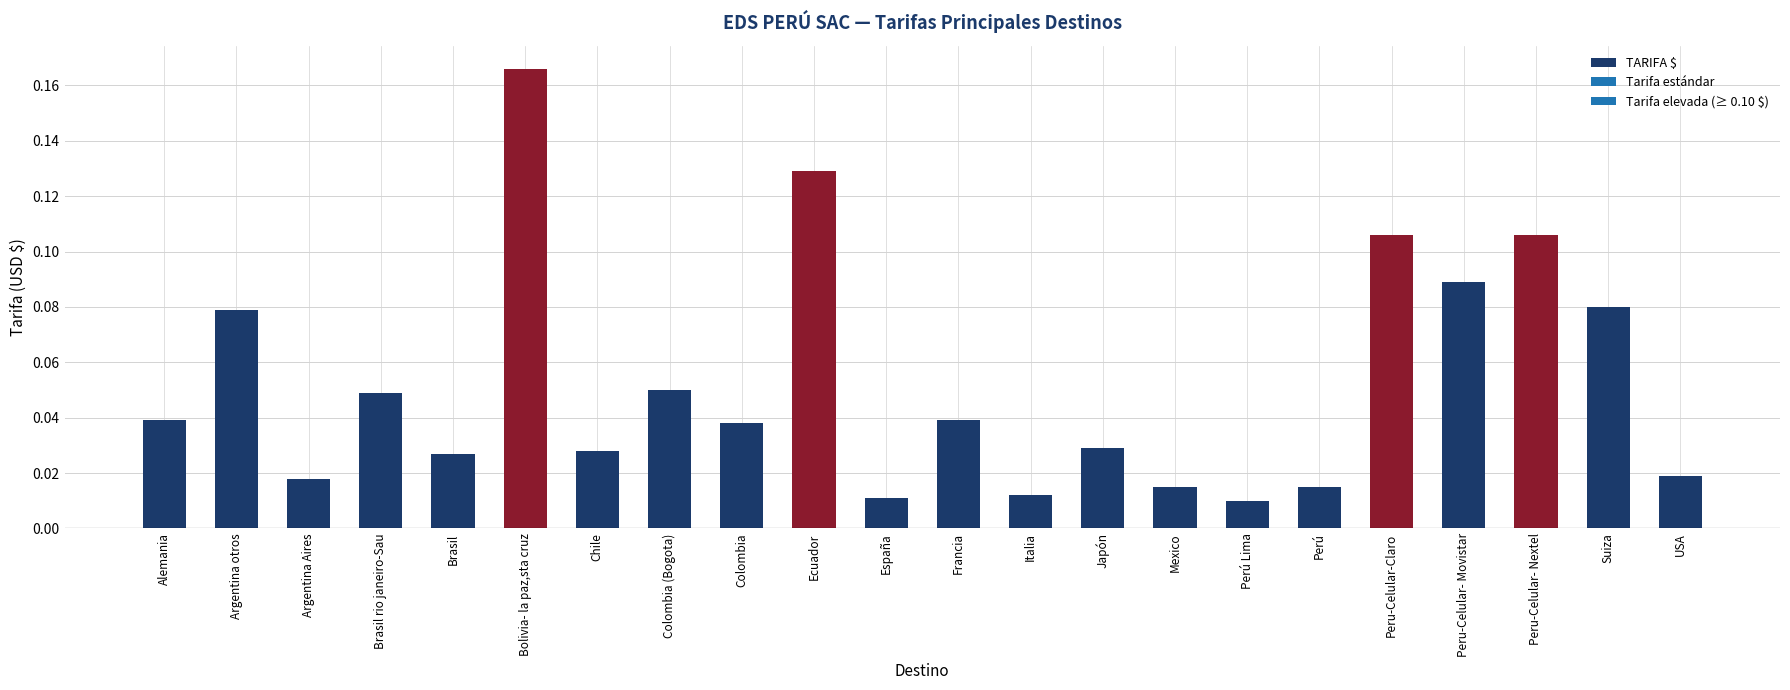

Between Bolivia- la paz,sta cruz and España, which is larger?

Bolivia- la paz,sta cruz